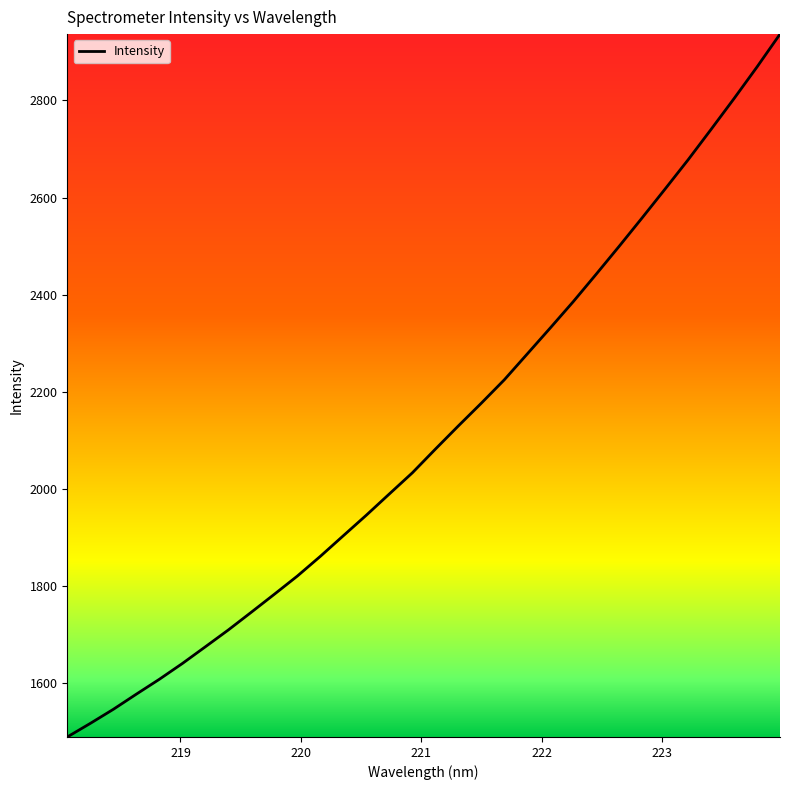

What is the smallest value displayed?

1489.7